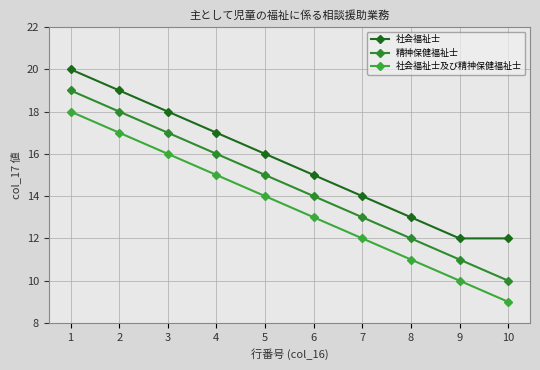

What is the total value across all series at 5?

45